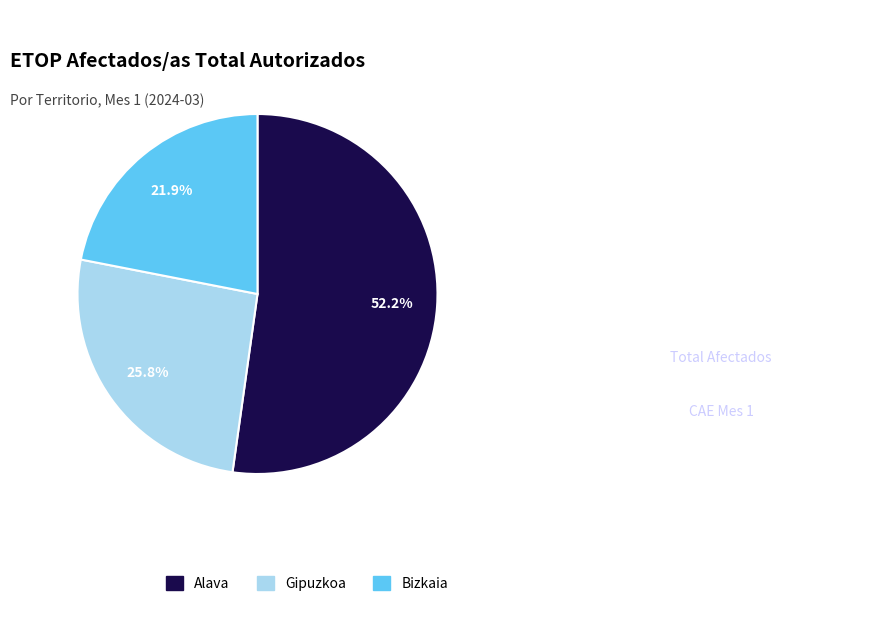

The Gipuzkoa slice represents 26% of the pie. True or false?

True